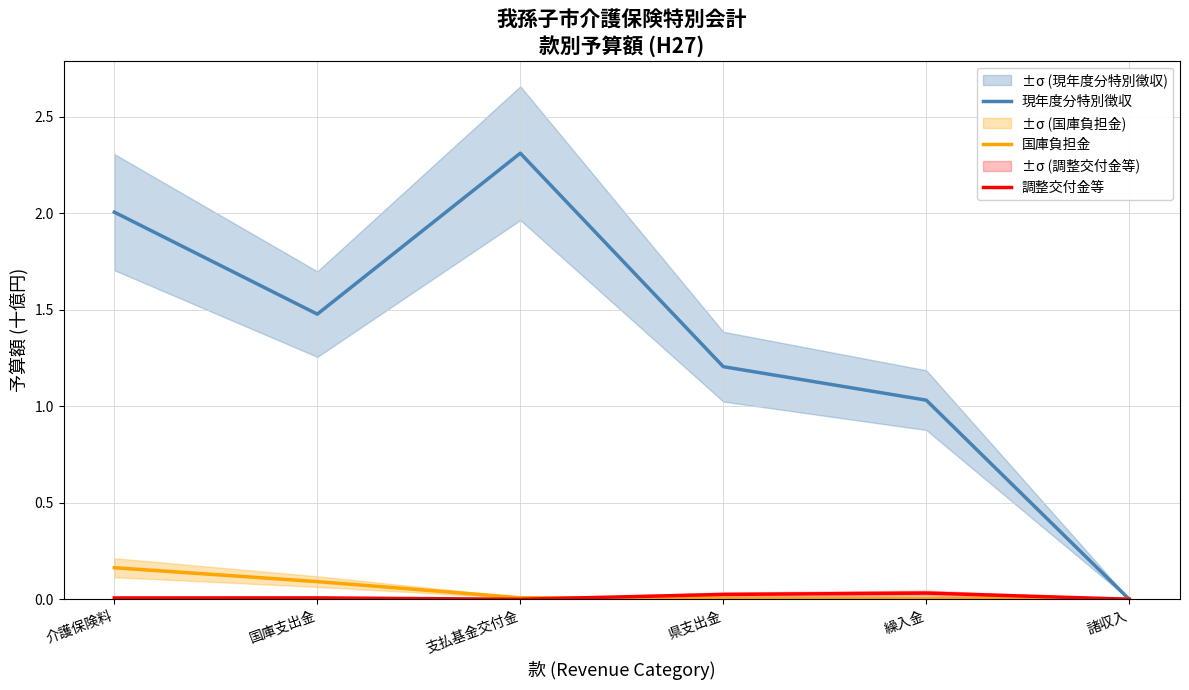

True or false: 国庫負担金 and 現年度分特別徴収 intersect in this chart.

True